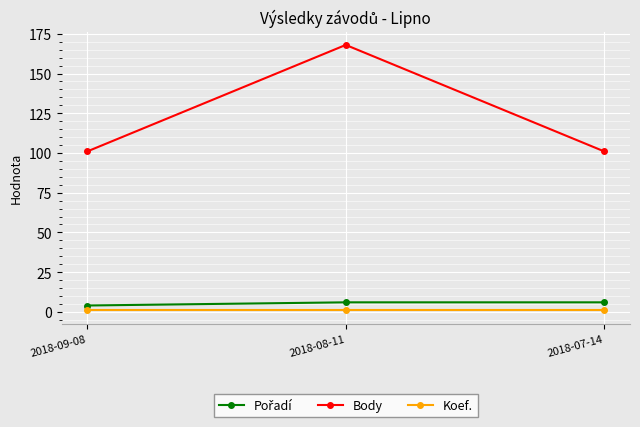

What is the value of the Koef. point at the 1st from the left?

1